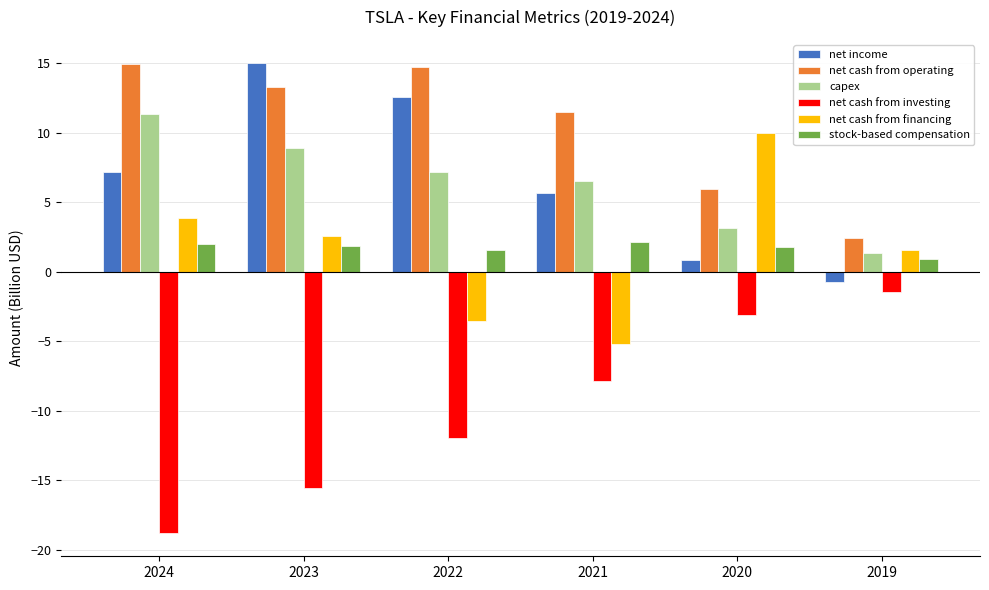

How many bars are there in each group?

6